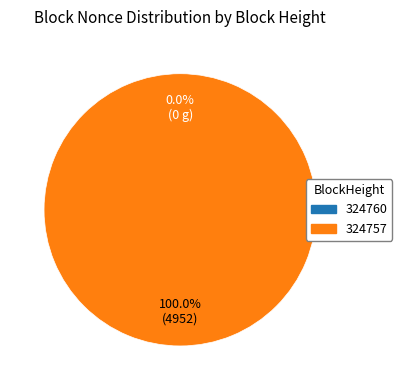

Count the number of slices in the pie.

2